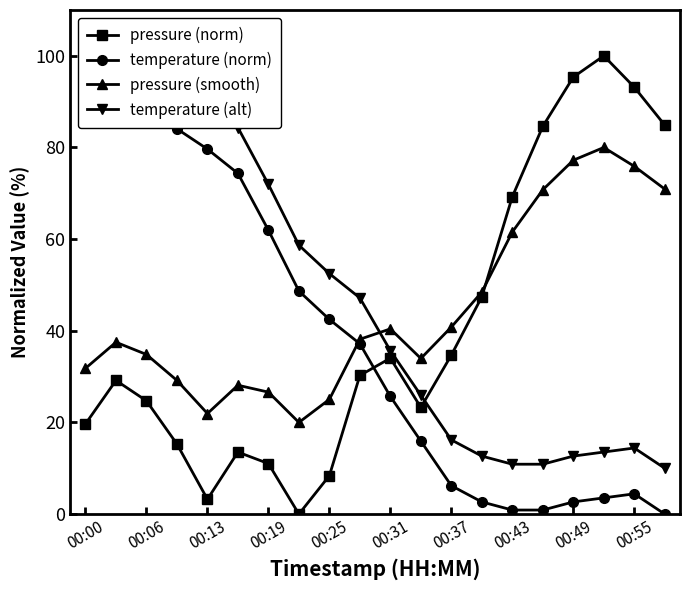

The value of pressure (norm) at 00:00 is 27.2. True or false?

False